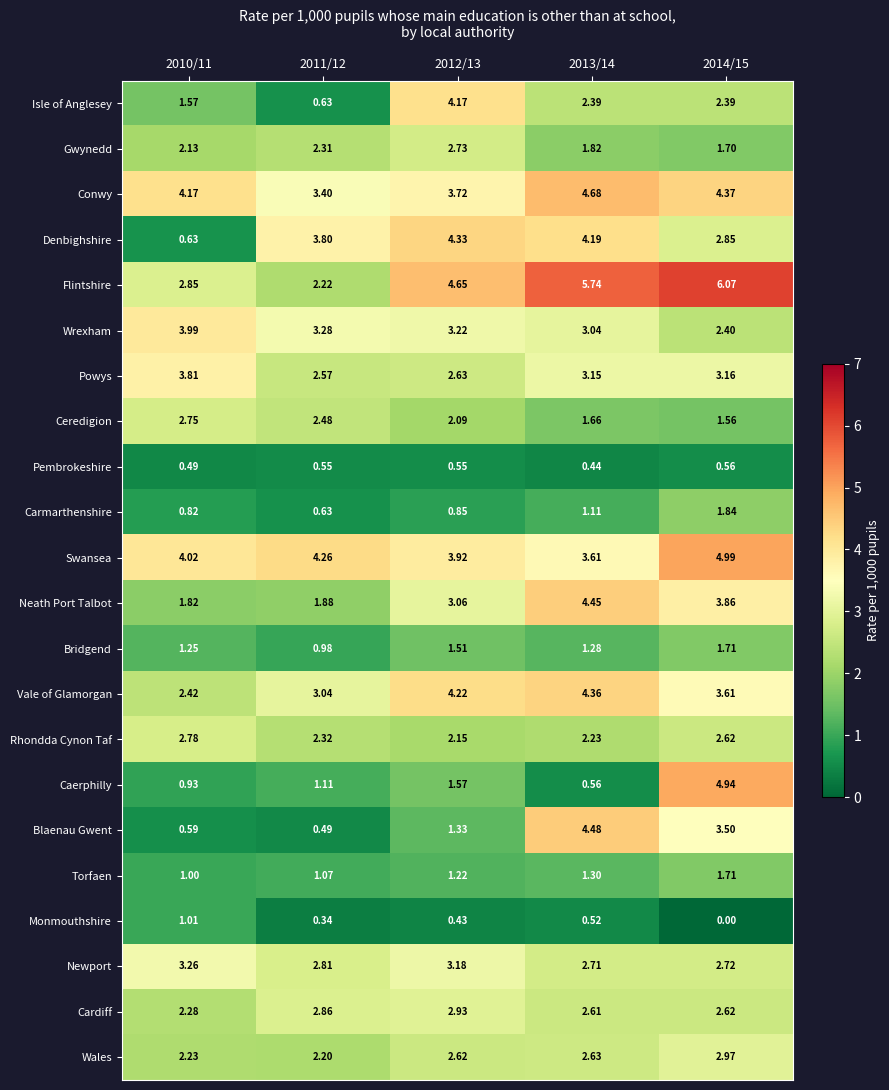

How many data points in Conwy are above 4?

3